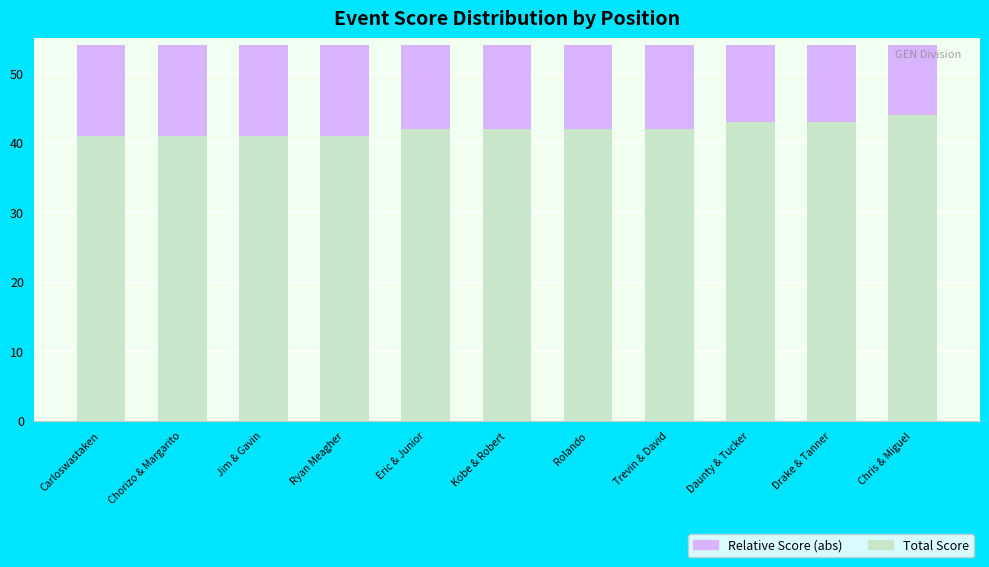

Read the Total Score value at Chris & Miguel.

44